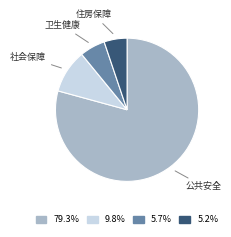

Which category has the biggest portion of the pie?

公共安全